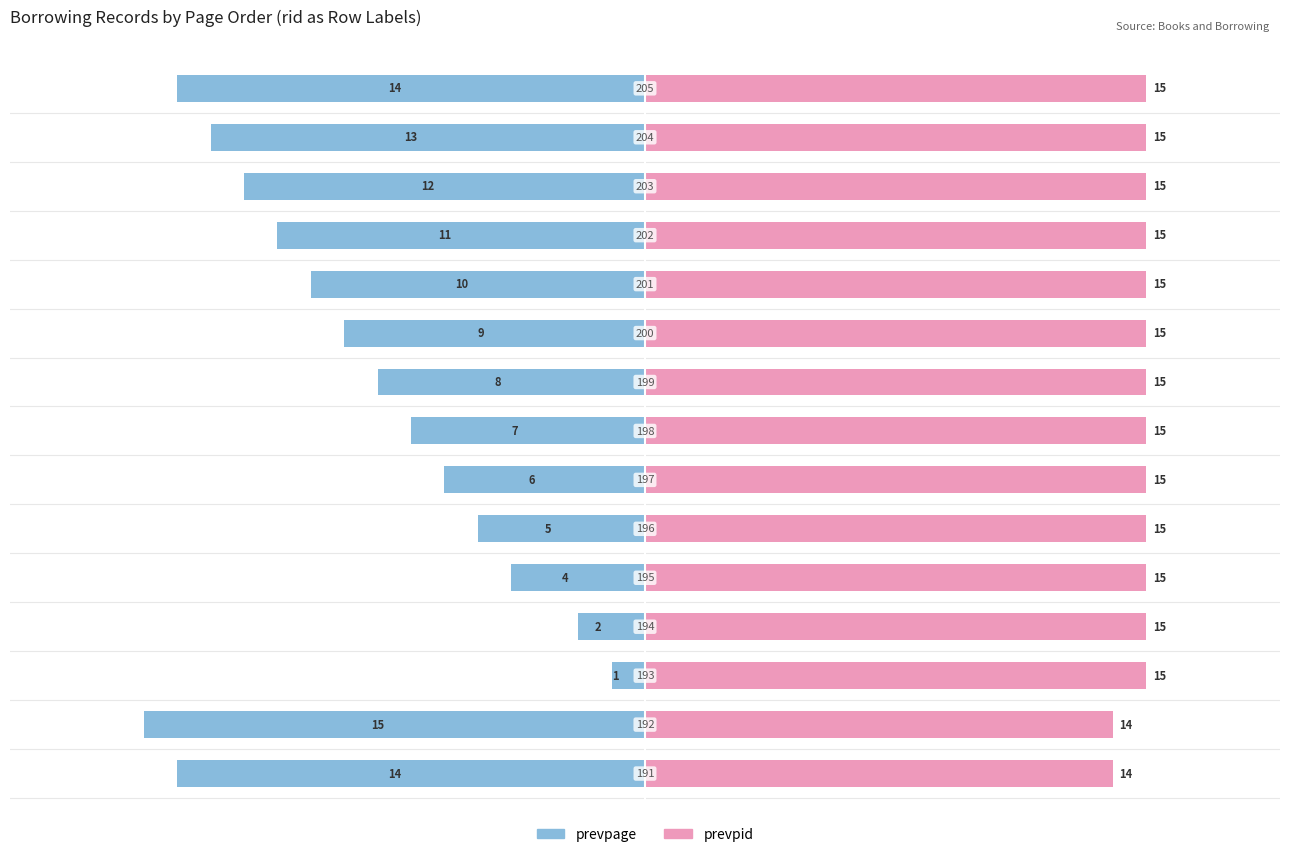

Reading right to left, what are all the values shown in this chart?

prevpage: -14	-13	-12	-11	-10	-9	-8	-7	-6	-5	-4	-2	-1	-15	-14
prevpid: 15	15	15	15	15	15	15	15	15	15	15	15	15	14	14